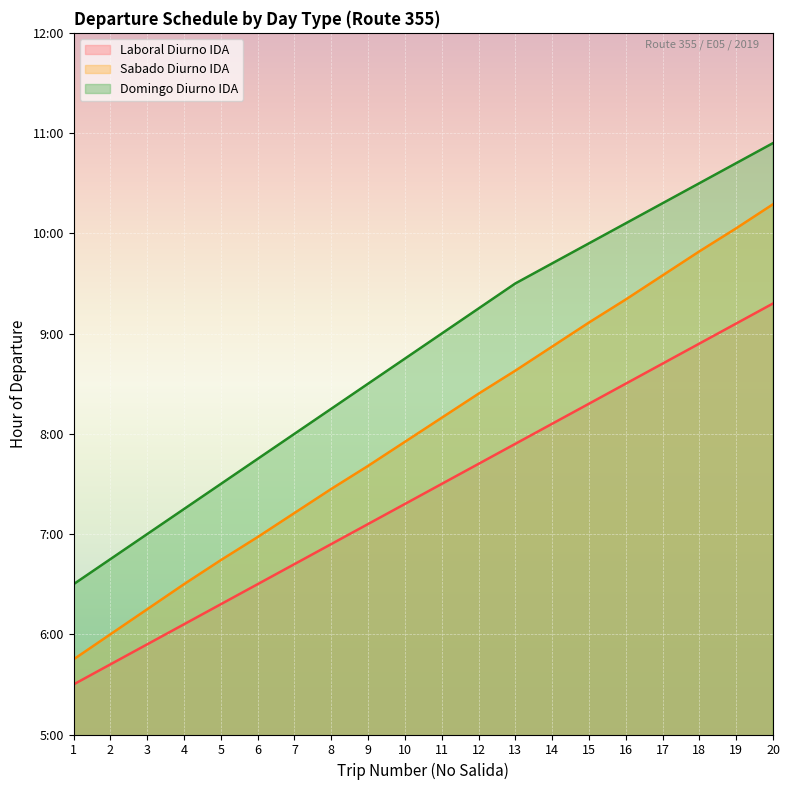

Reading left to right, extract all data points from this chart.

Laboral Diurno IDA: 5.5	5.7	5.9	6.1	6.3	6.5	6.7	6.9	7.1	7.3	7.5	7.7	7.9	8.1	8.3	8.5	8.7	8.9	9.1	9.3
Sabado Diurno IDA: 5.8	6.0	6.2	6.5	6.7	7.0	7.2	7.5	7.7	7.9	8.2	8.4	8.6	8.9	9.1	9.3	9.6	9.8	10.1	10.3
Domingo Diurno IDA: 6.5	6.8	7.0	7.2	7.5	7.8	8.0	8.2	8.5	8.8	9.0	9.2	9.5	9.7	9.9	10.1	10.3	10.5	10.7	10.9